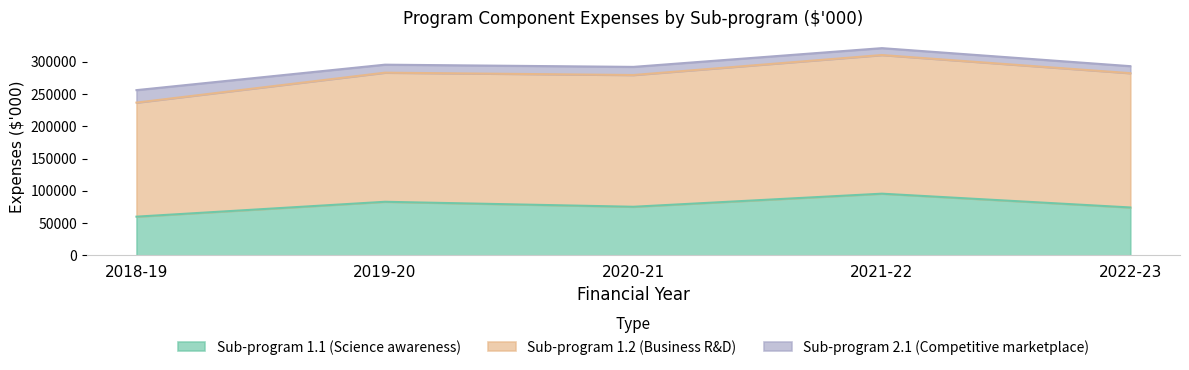

How many lines are shown in the chart?

3